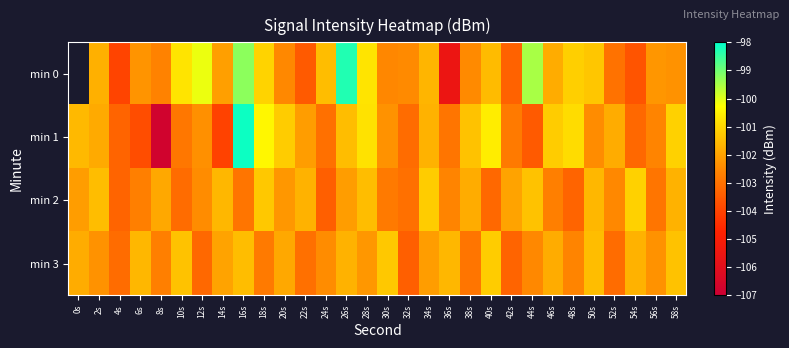

What is the maximum value shown in the chart?

-98.1